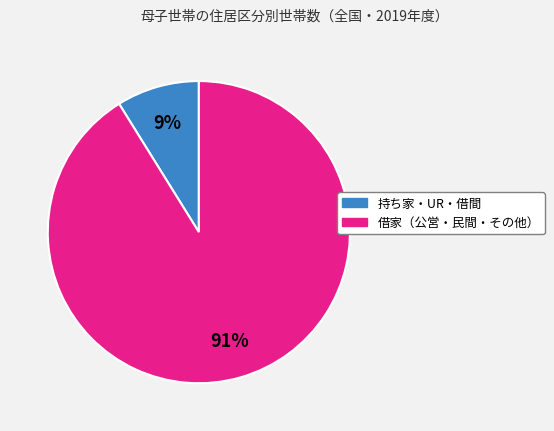

Does any single category account for the majority?

Yes